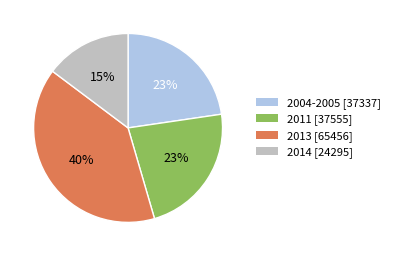

True or false: 2013 [65456] accounts for 53% of the total.

False